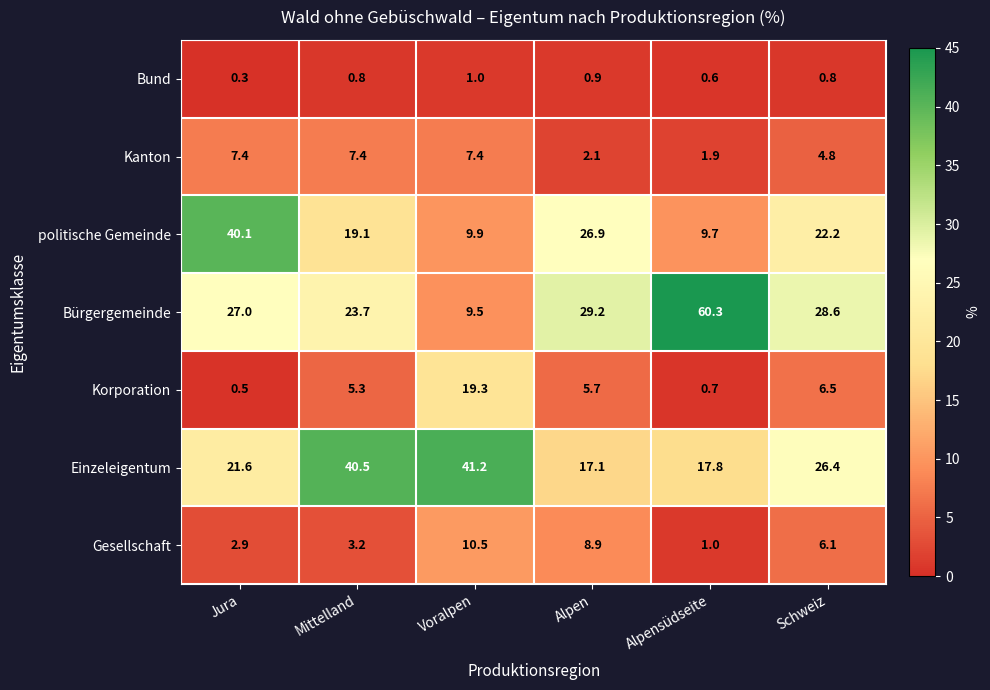

What is the sum of the Gesellschaft values at Voralpen and Alpen?

19.4